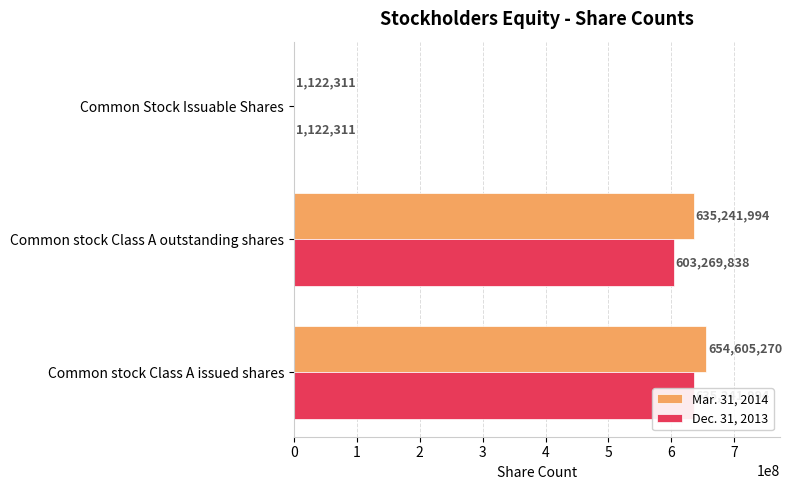

What is the highest value of the Mar. 31, 2014 series?

654605270